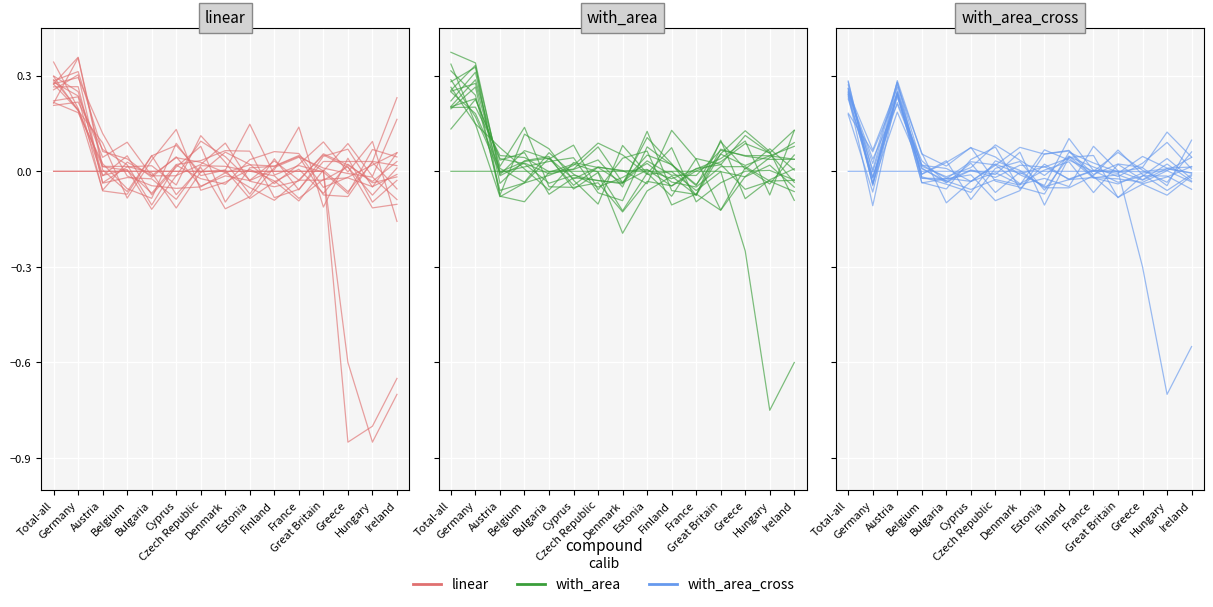

What is the label of the 13th point from the left?

Greece